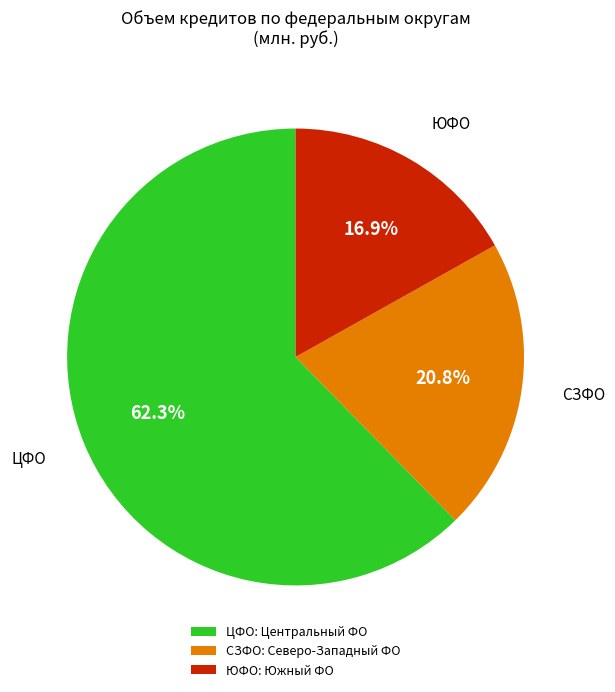

Combined, do СЗФО: Северо-Западный ФО and ЦФО: Центральный ФО account for over 50%?

Yes